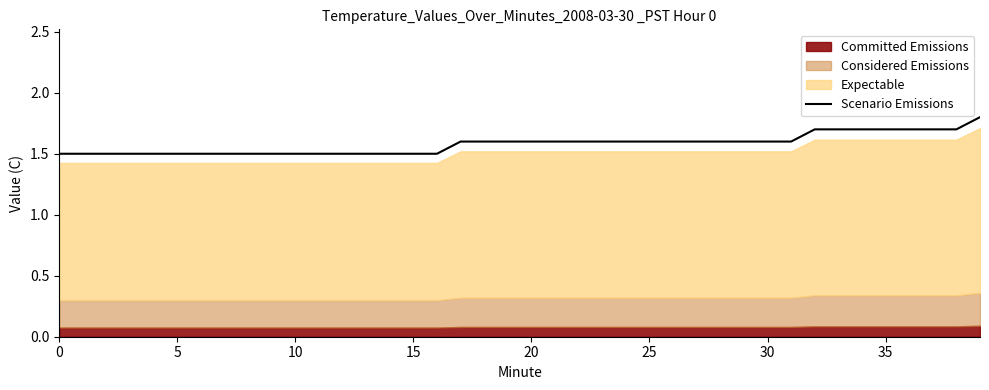

At which category does the chart reach its peak across all series?

39